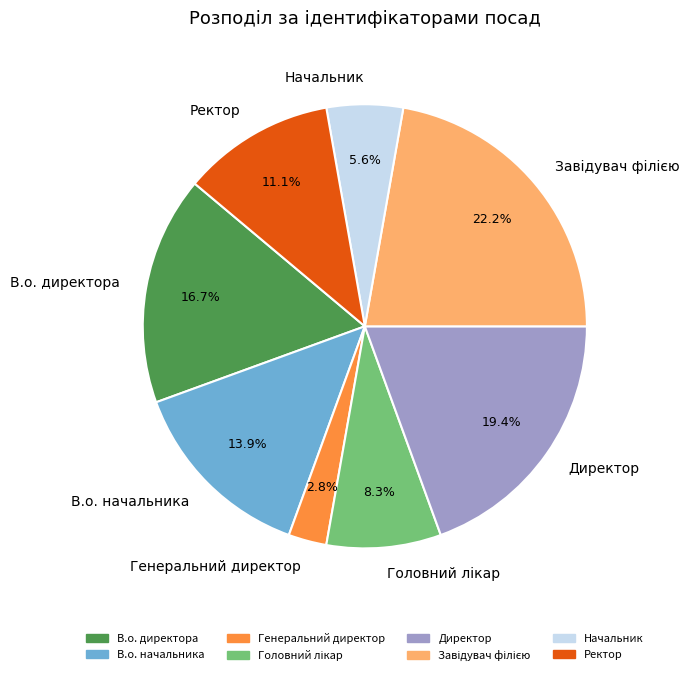

How many segments does this pie chart have?

8